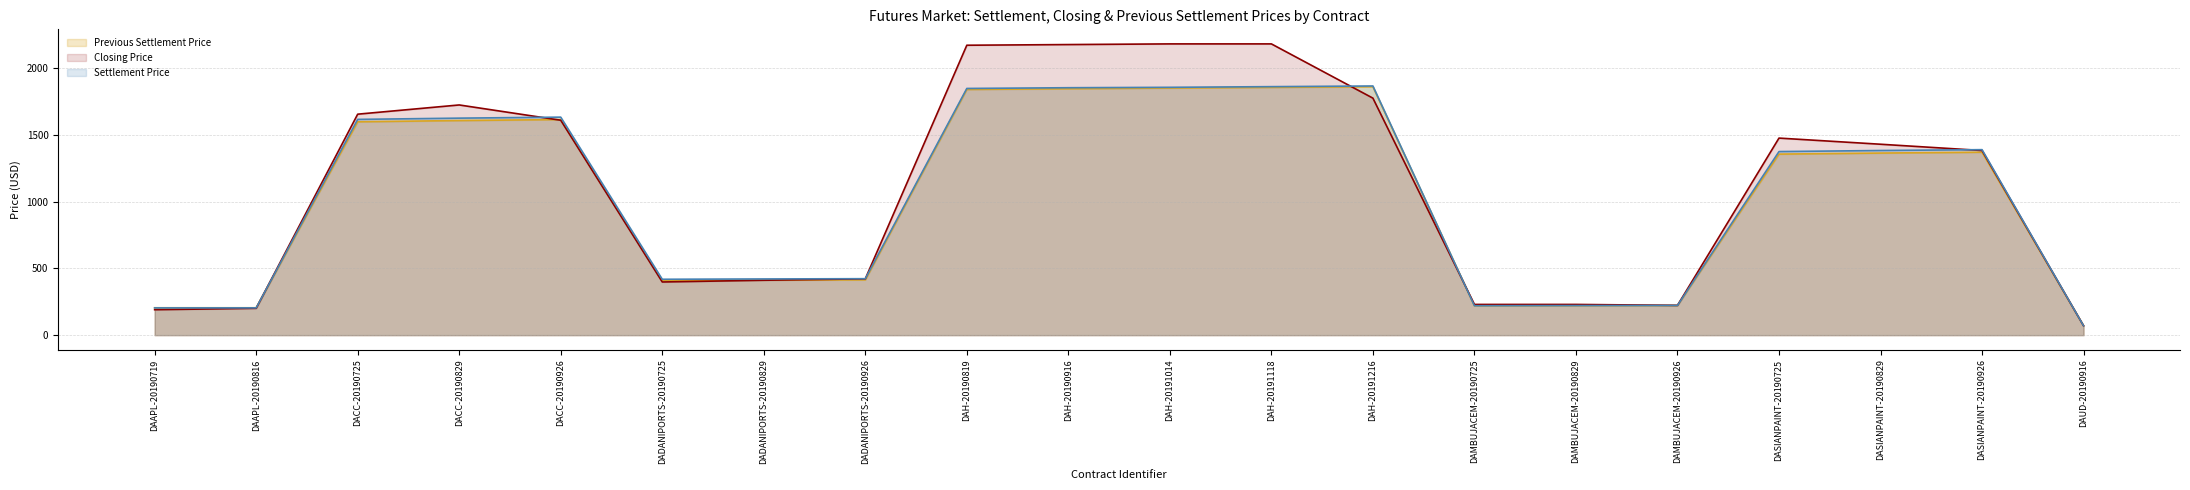

In Closing Price, how many points are higher than both neighbors (excluding endpoints)?

2